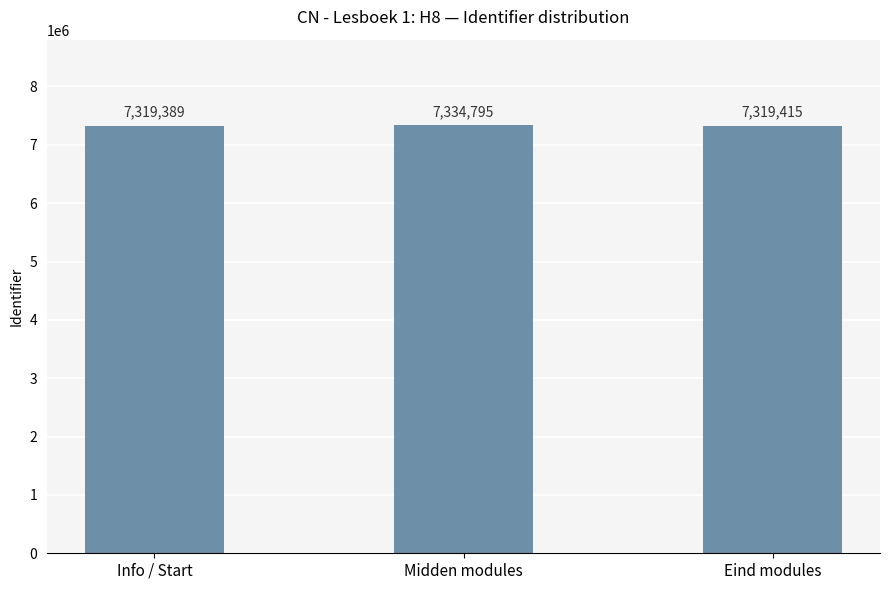

What is the difference between the second highest and minimum values?

26